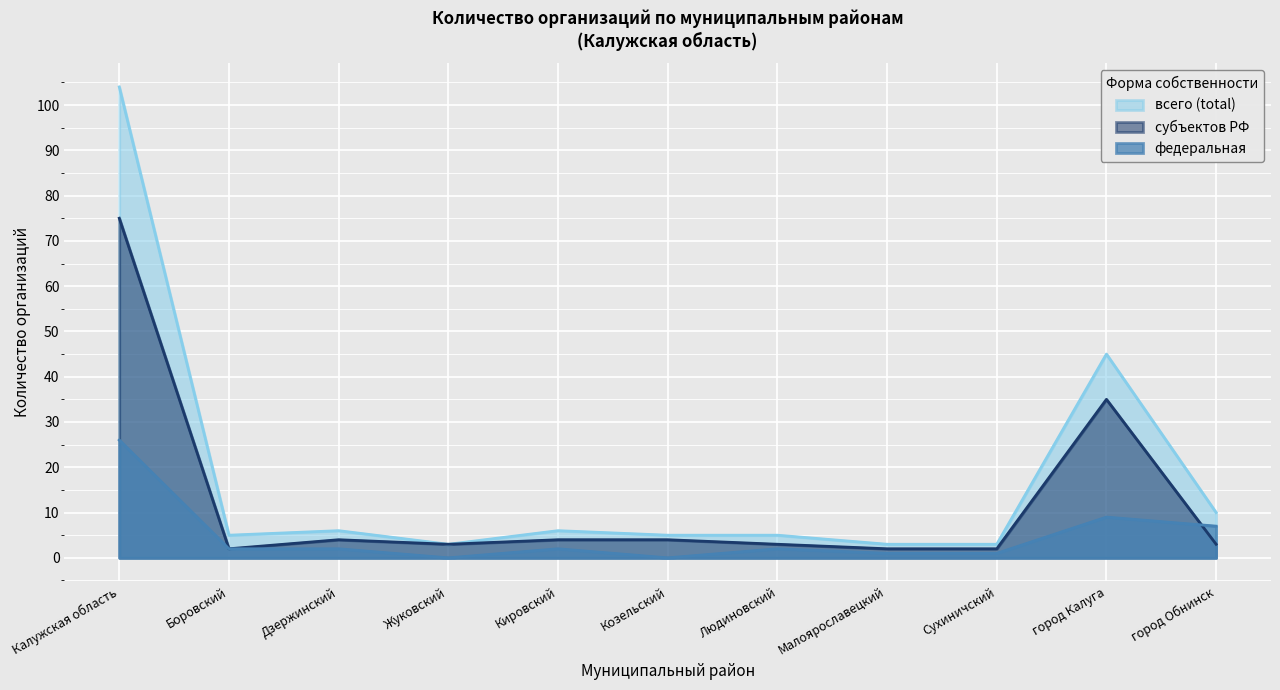

At which category does федеральная reach its first local valley?

Жуковский